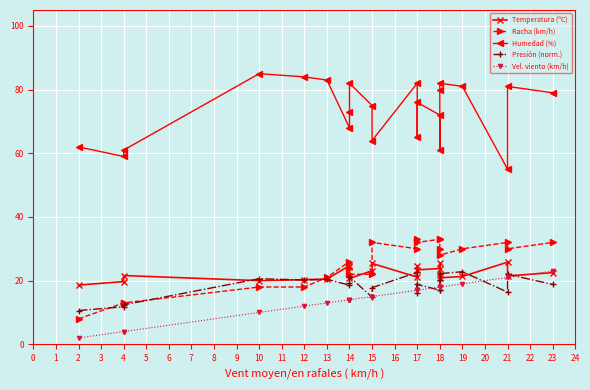

Is it true that Presión (norm.) equals 5.7 at 4?

False